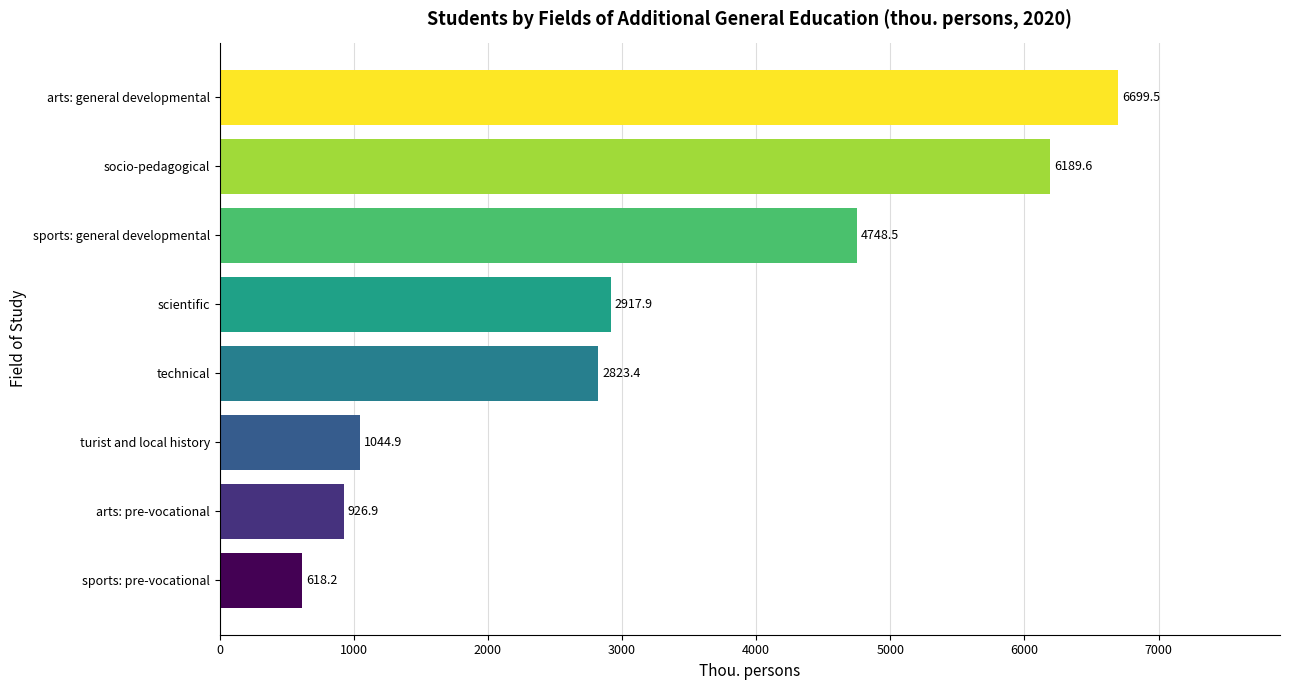

List the labels in order of value, smallest first.

sports: pre-vocational, arts: pre-vocational, turist and local history, technical, scientific, sports: general developmental, socio-pedagogical, arts: general developmental